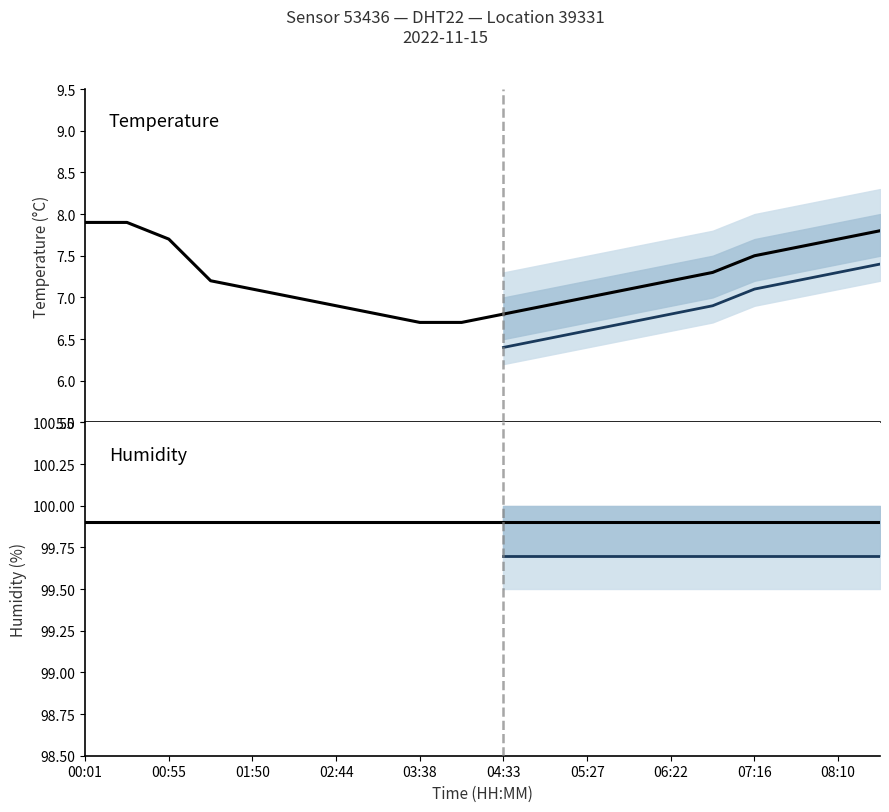

At which category is the sum across all series the highest?

00:01